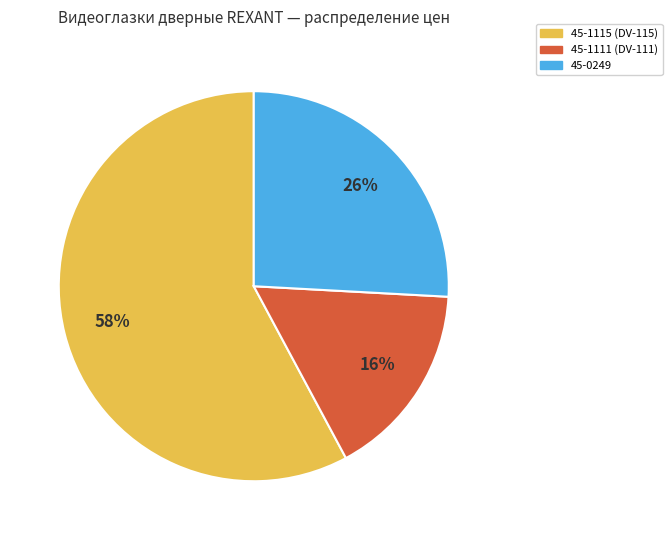

Rank the categories by value from lowest to highest.

45-1111, 45-0249, 45-1115